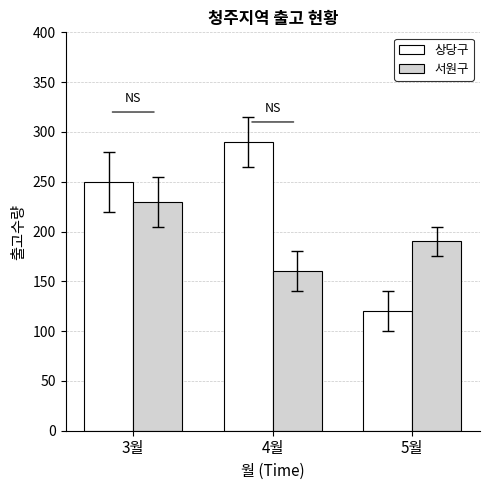

What is the label of the 2nd bar from the right?

4월